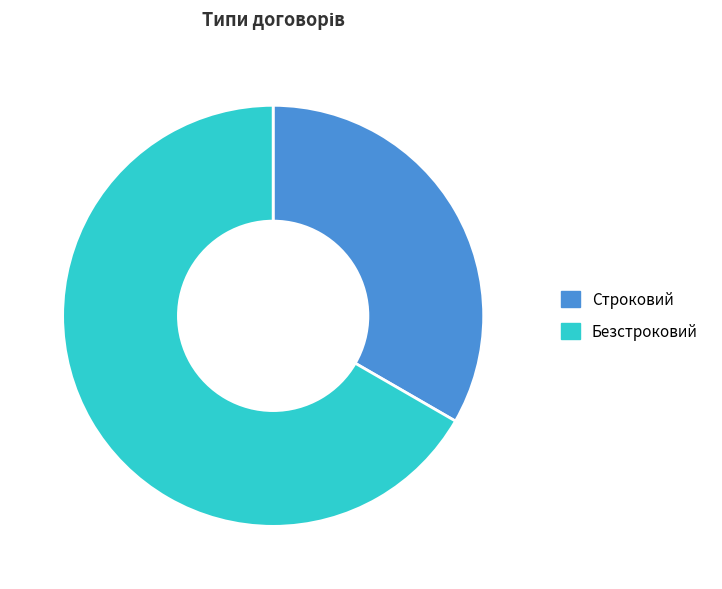

Approximately how many times larger is the value at Строковий compared to Безстроковий?

0.5